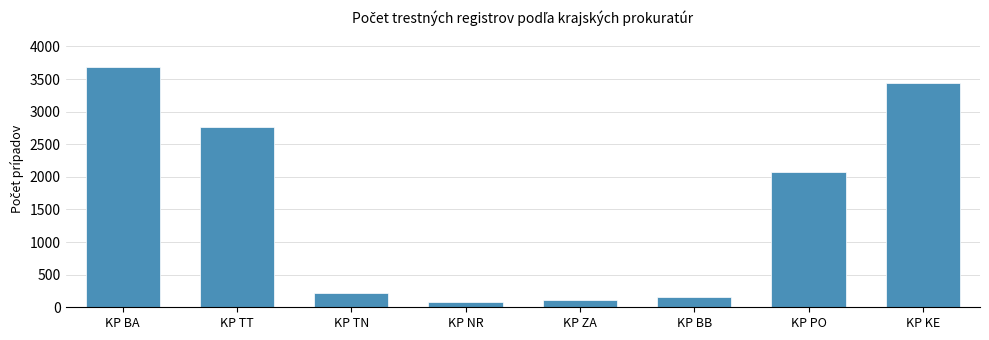

Are the bars grouped side by side (vs. stacked)?

No